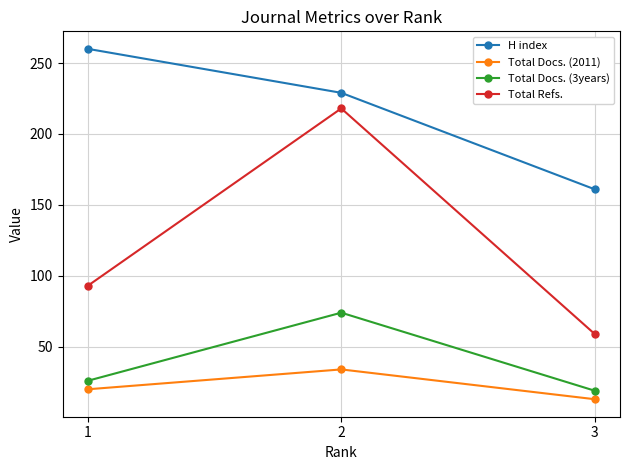

What is the minimum value shown in the chart?

13